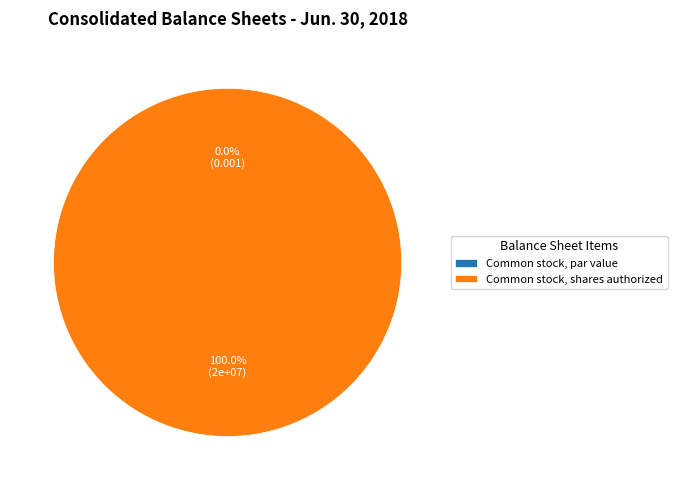

To the nearest percent, what is the difference between the Common stock, shares authorized and Common stock, par value slice percentages?

100%